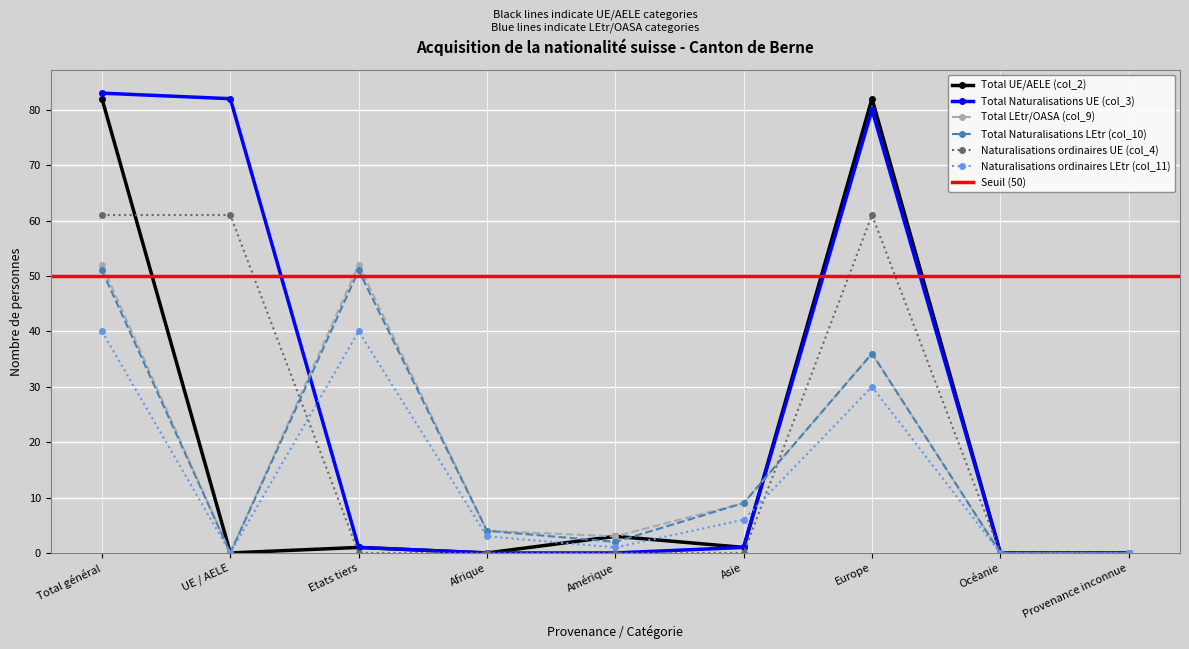

What is the label of the 6th point from the right?

Afrique